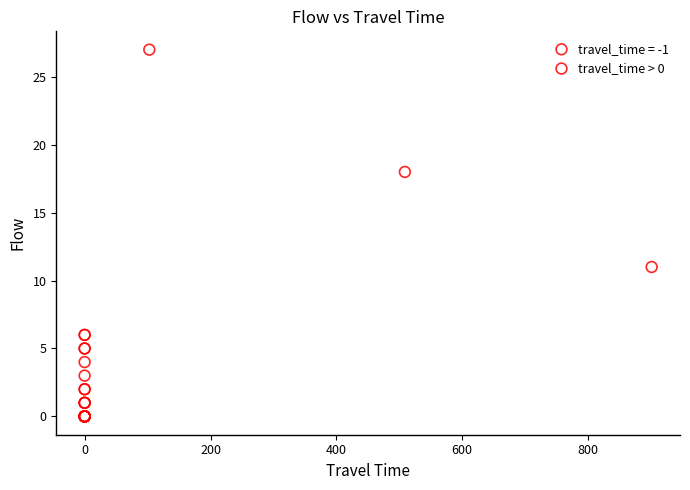

Which series reaches the minimum Y coordinate?

travel_time = -1